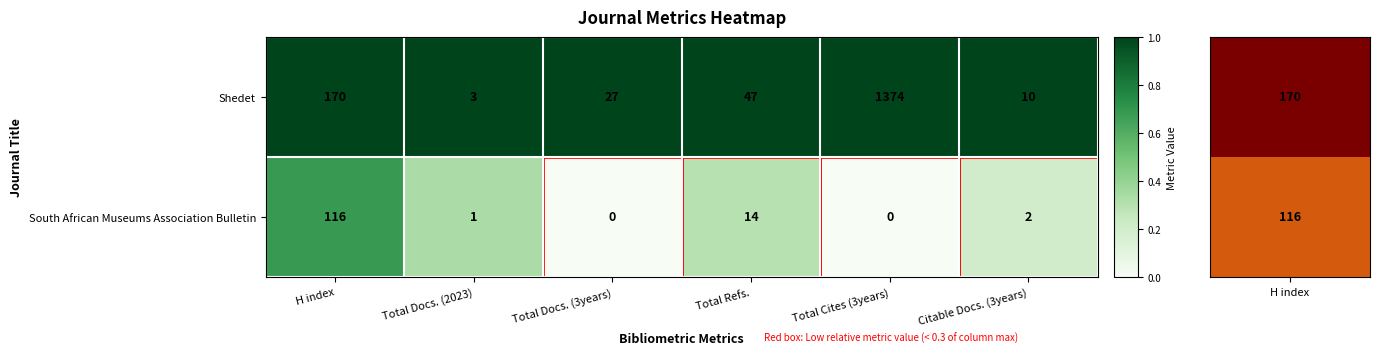

Rank the series by their maximum value, from highest to lowest.

Shedet, South African Museums Association Bulletin